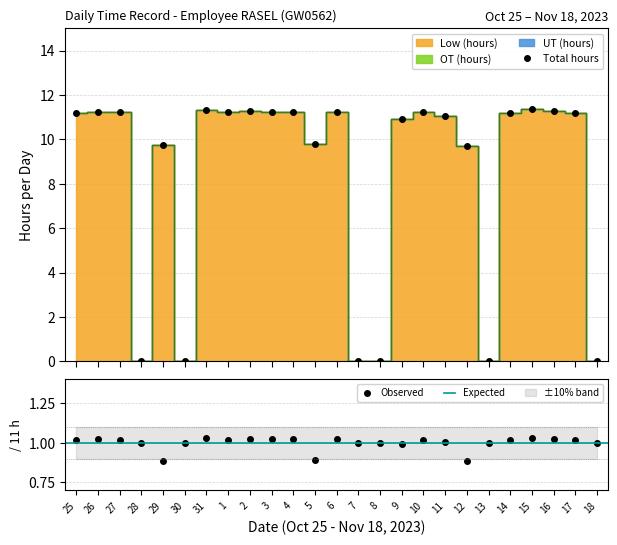

Is it true that UT (hours) equals 0.0 at 6?

True